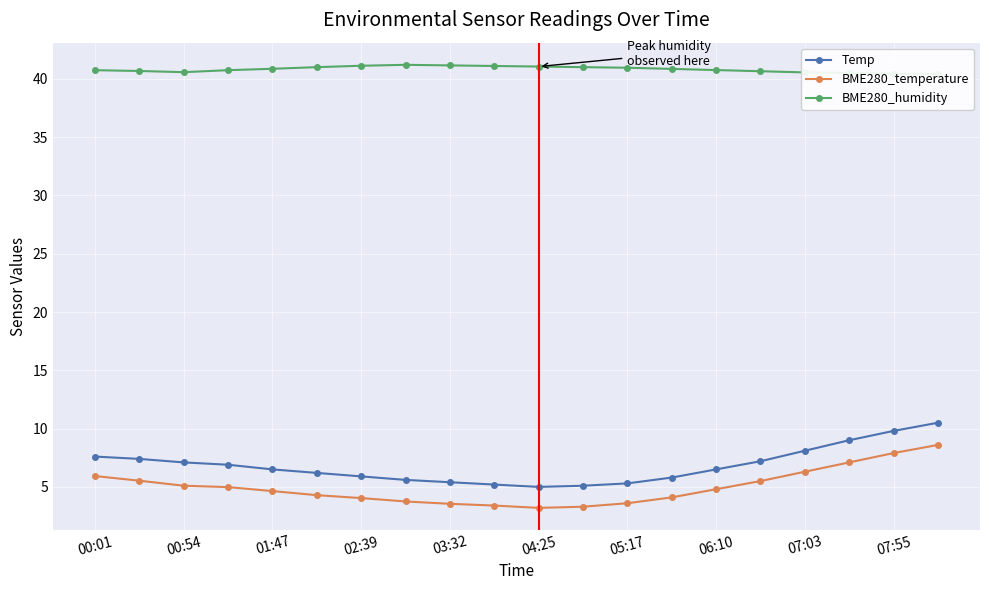

The value of BME280_temperature at 06:10 is 4.8. True or false?

True